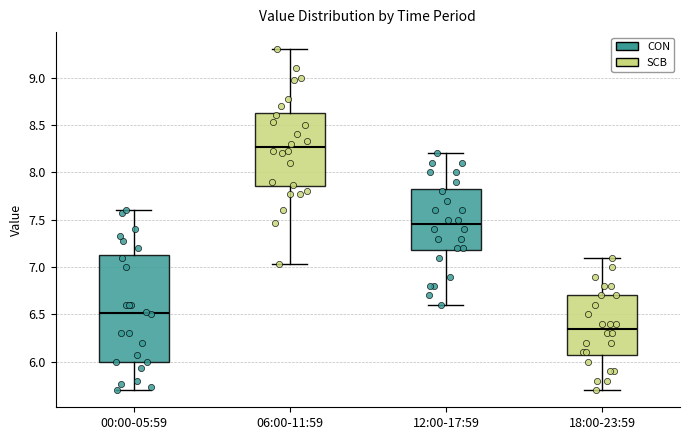

Where does the upper whisker of the box for 18:00-23:59 end on the y-axis? The values are not printed on the chart, so give them approximately, as read against the axis.

7.10